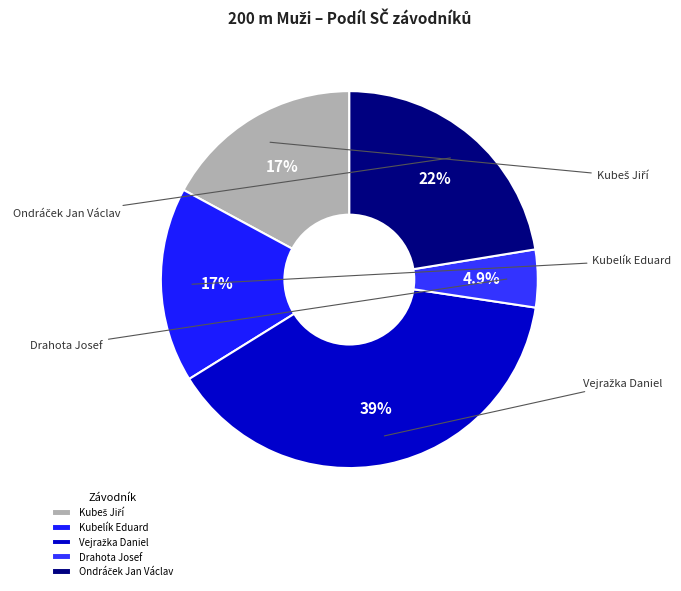

Count the number of slices in the pie.

5